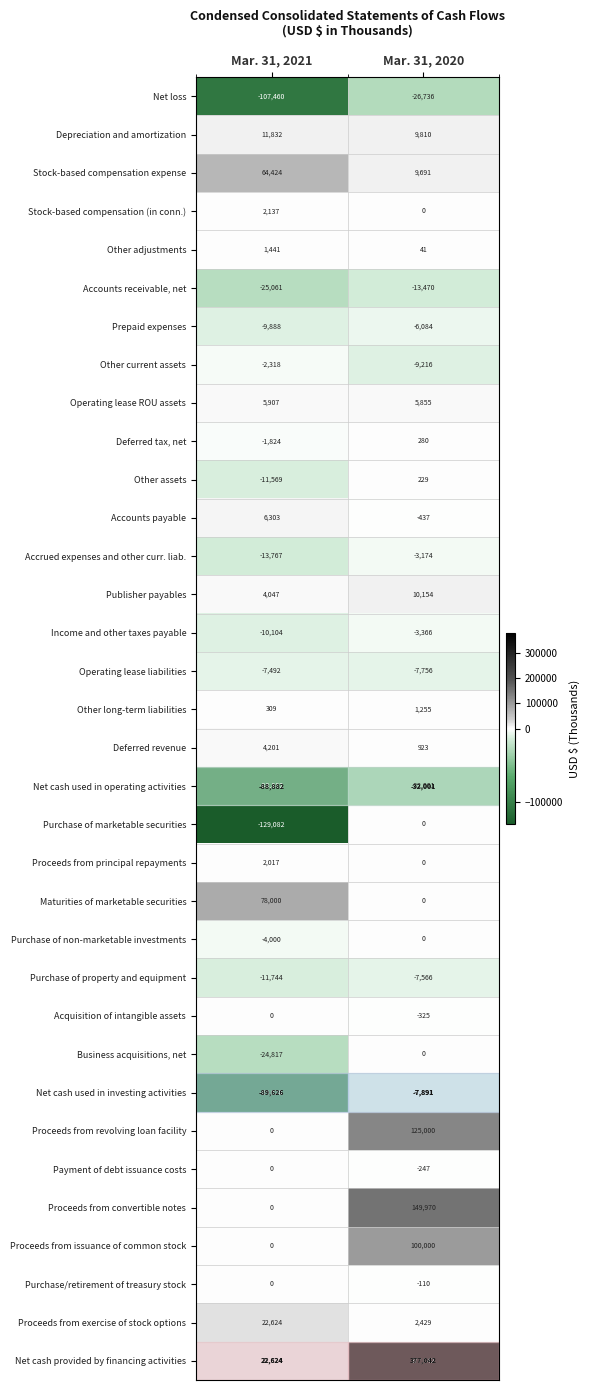

What is the average value of the Accrued expenses and other curr. liab. series?

-8470